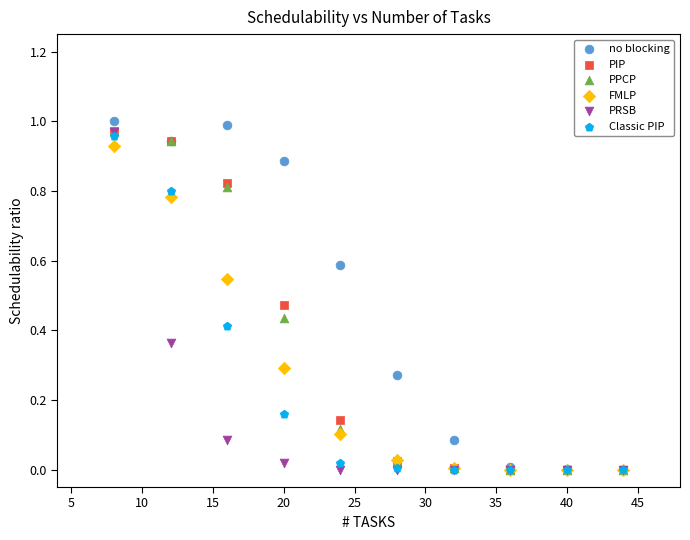

Which series contains the highest Y value?

no blocking